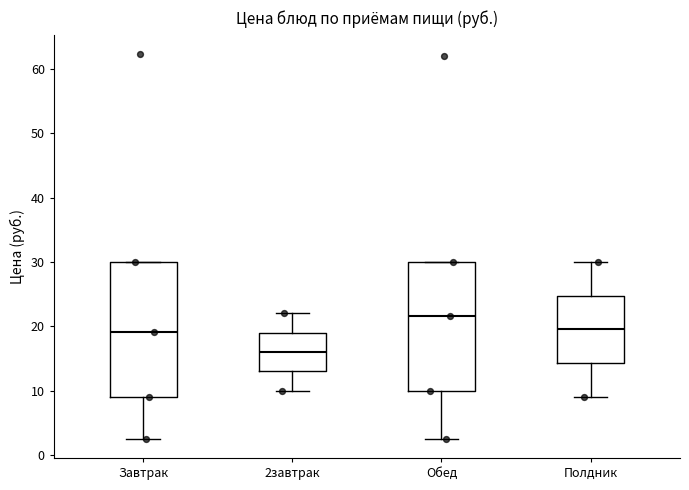

Which box is the tallest, from its lower edge to its upper edge?

Завтрак